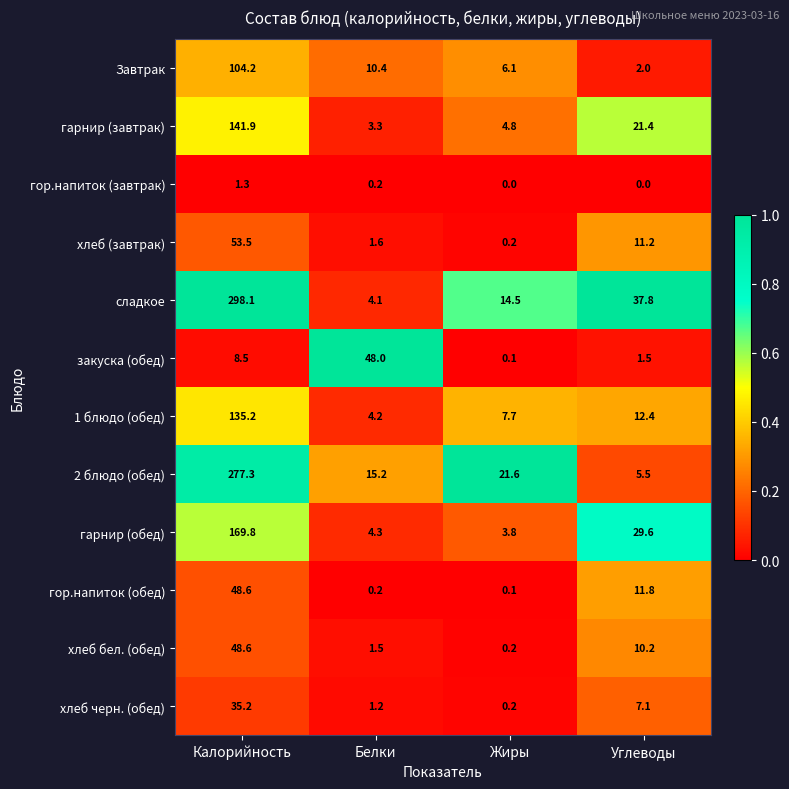

What is the sum of all хлеб бел. (обед) values?

60.5